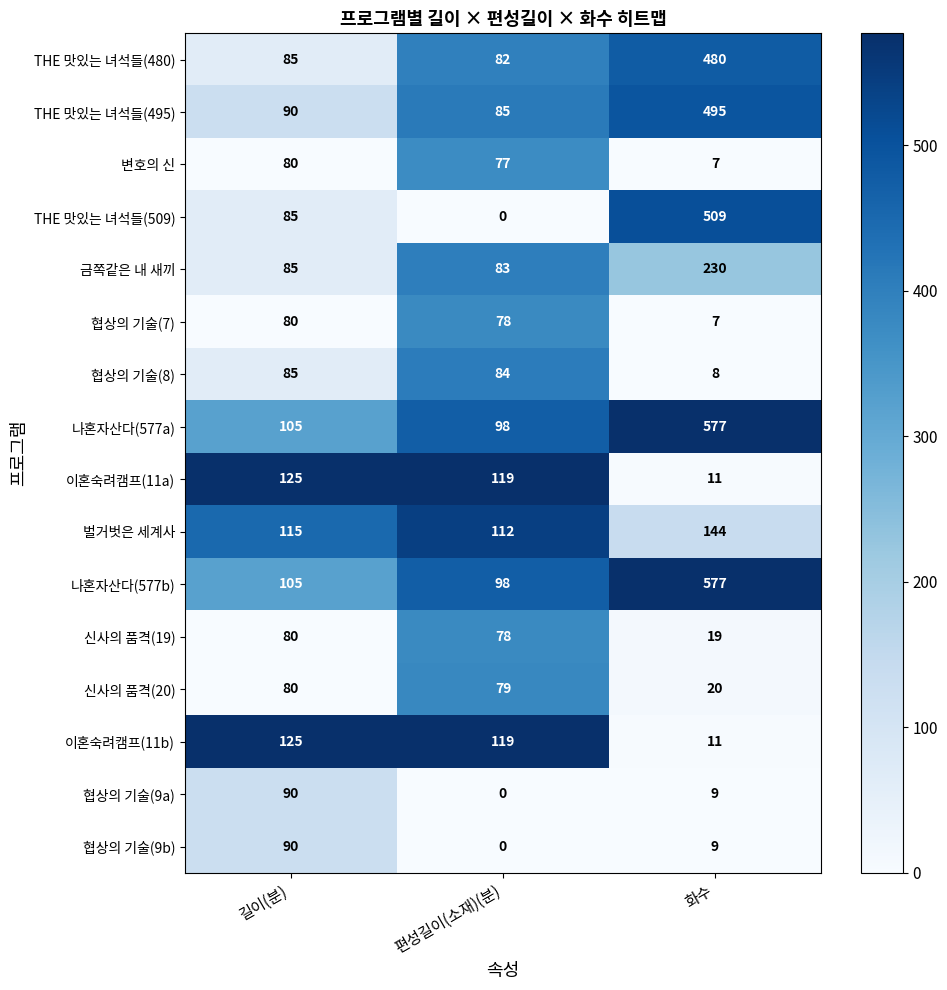

What is the maximum value shown in the chart?

577